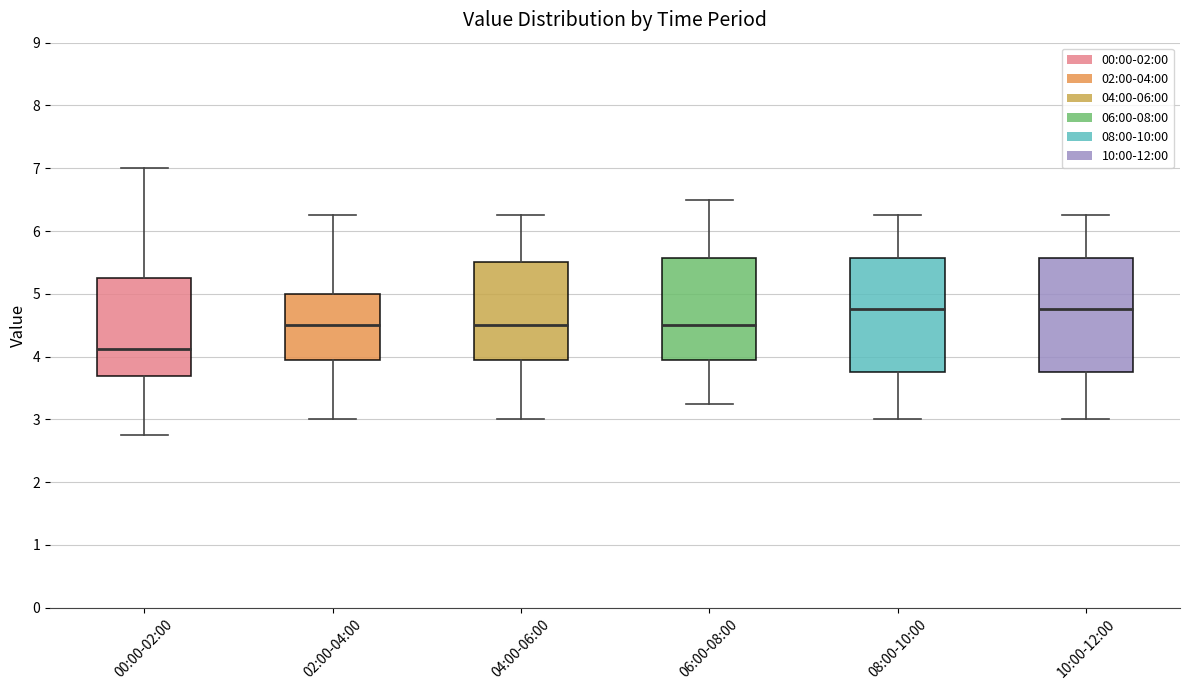

Reading left to right, read every box against the y-axis: the position of its median line, the range the box covers, and the ends of its whiskers. The values are not printed on the chart, so give them approximately, as read against the axis.

00:00-02:00: median 4.1, box 3.7 to 5.3, whiskers 2.8 to 7.0
02:00-04:00: median 4.5, box 3.9 to 5.0, whiskers 3.0 to 6.3
04:00-06:00: median 4.5, box 3.9 to 5.5, whiskers 3.0 to 6.3
06:00-08:00: median 4.5, box 3.9 to 5.6, whiskers 3.3 to 6.5
08:00-10:00: median 4.8, box 3.8 to 5.6, whiskers 3.0 to 6.3
10:00-12:00: median 4.8, box 3.8 to 5.6, whiskers 3.0 to 6.3